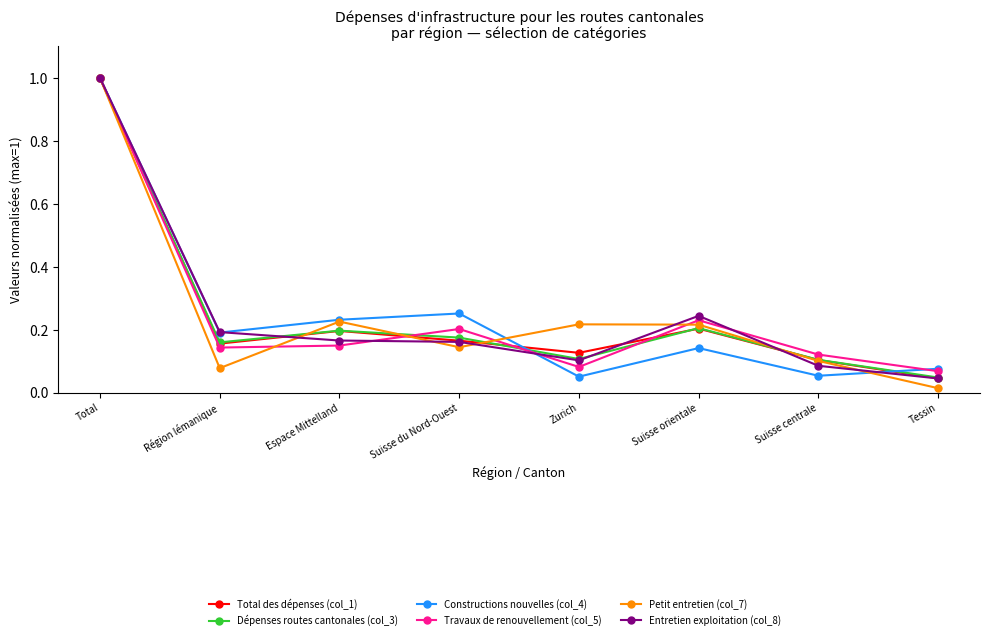

At how many categories does at least one series exceed 0?

8